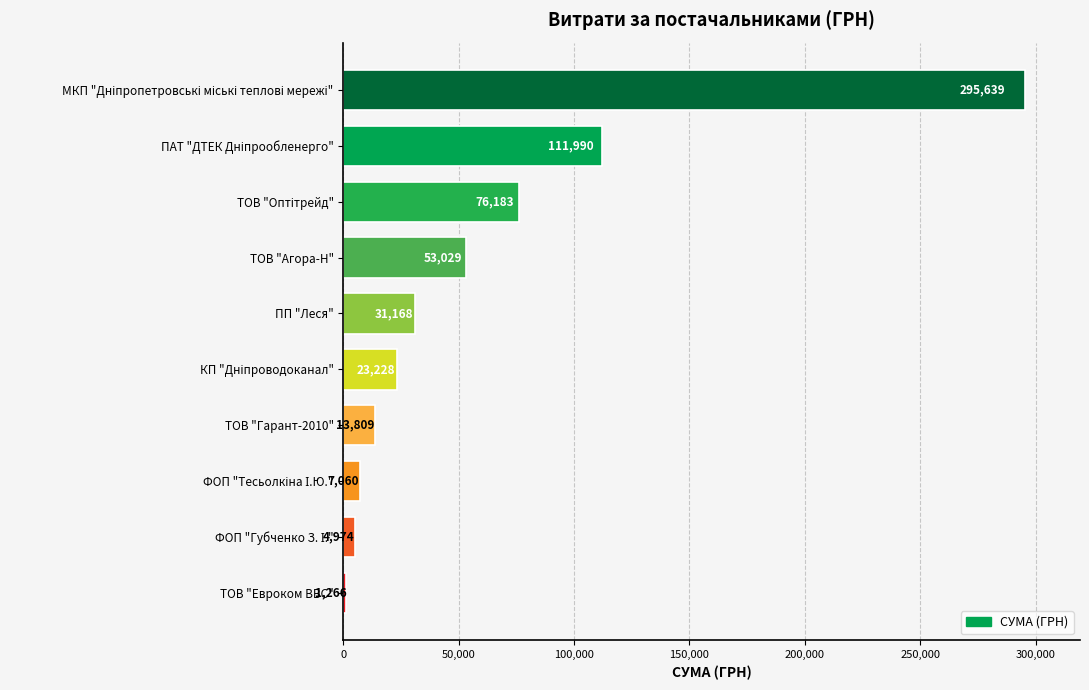

At which category does the chart reach its minimum across all series?

ТОВ "Евроком ВВС"